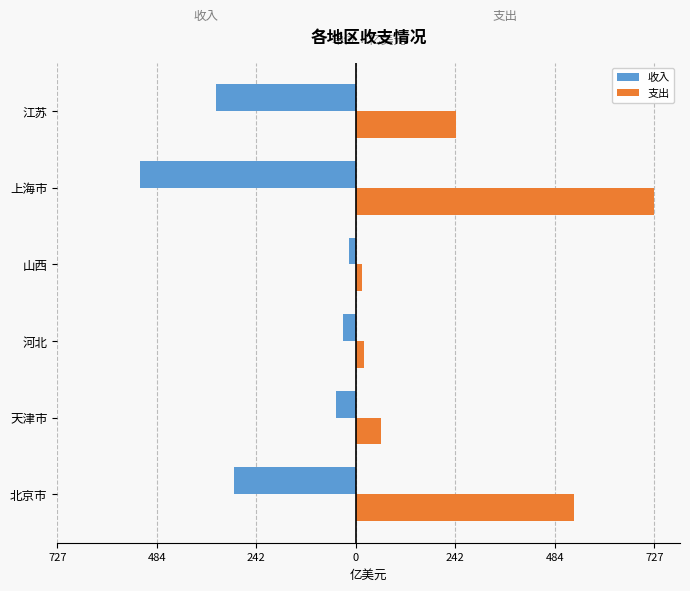

Reading left to right, list all the values displayed in this chart.

收入: -297.7	-46.9	-30.3	-17.2	-525.8	-341.3
支出: 532.6	60.9	19.1	15.1	727.3	244.7